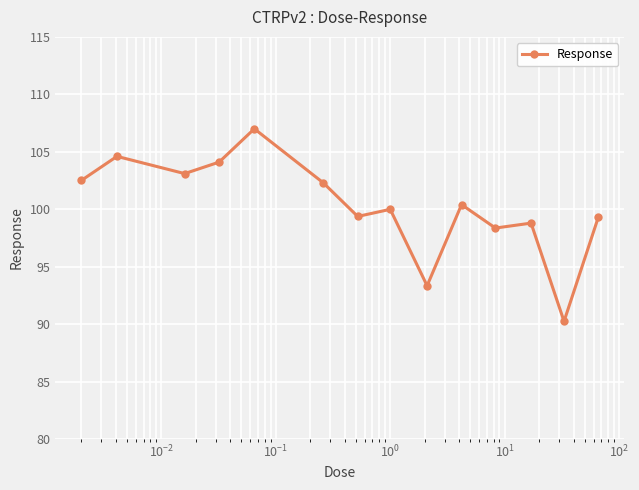

What is the maximum value shown in the chart?

107.0